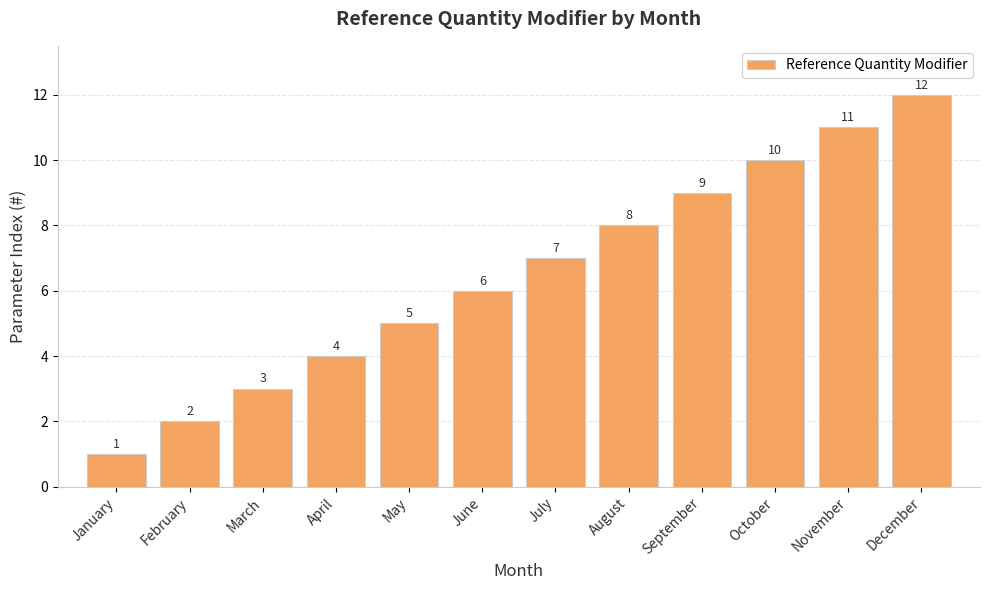

Does the chart contain any negative values?

No